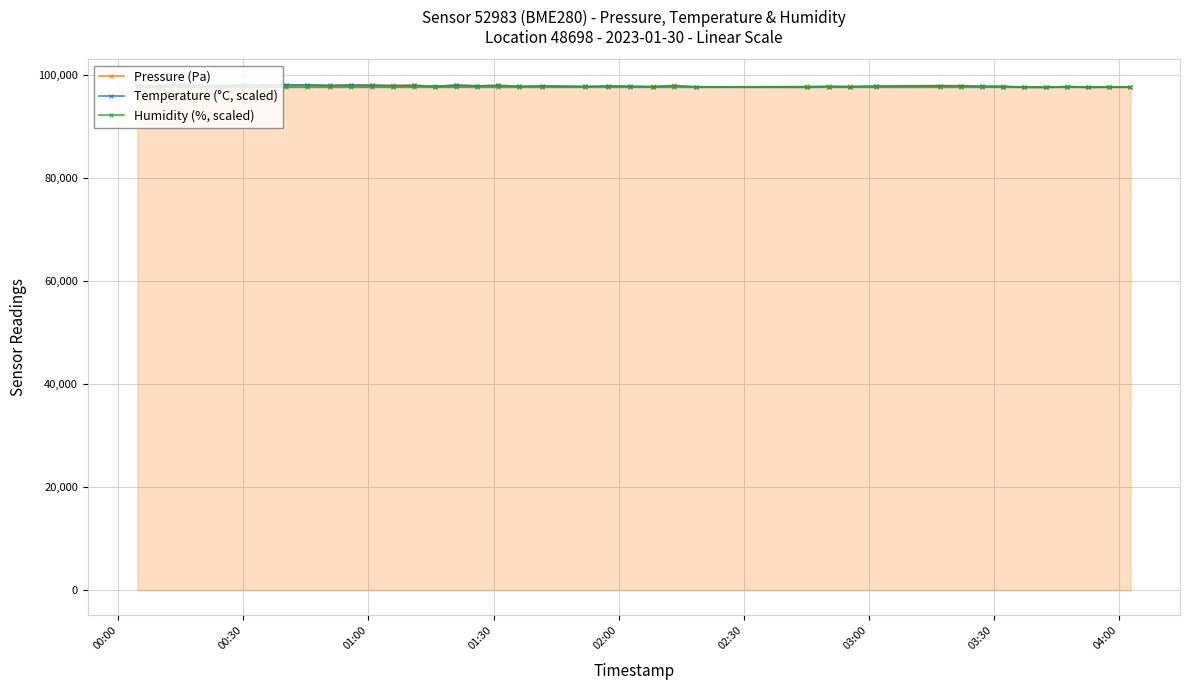

What is the minimum value for Temperature (°C, scaled)?

97631.5